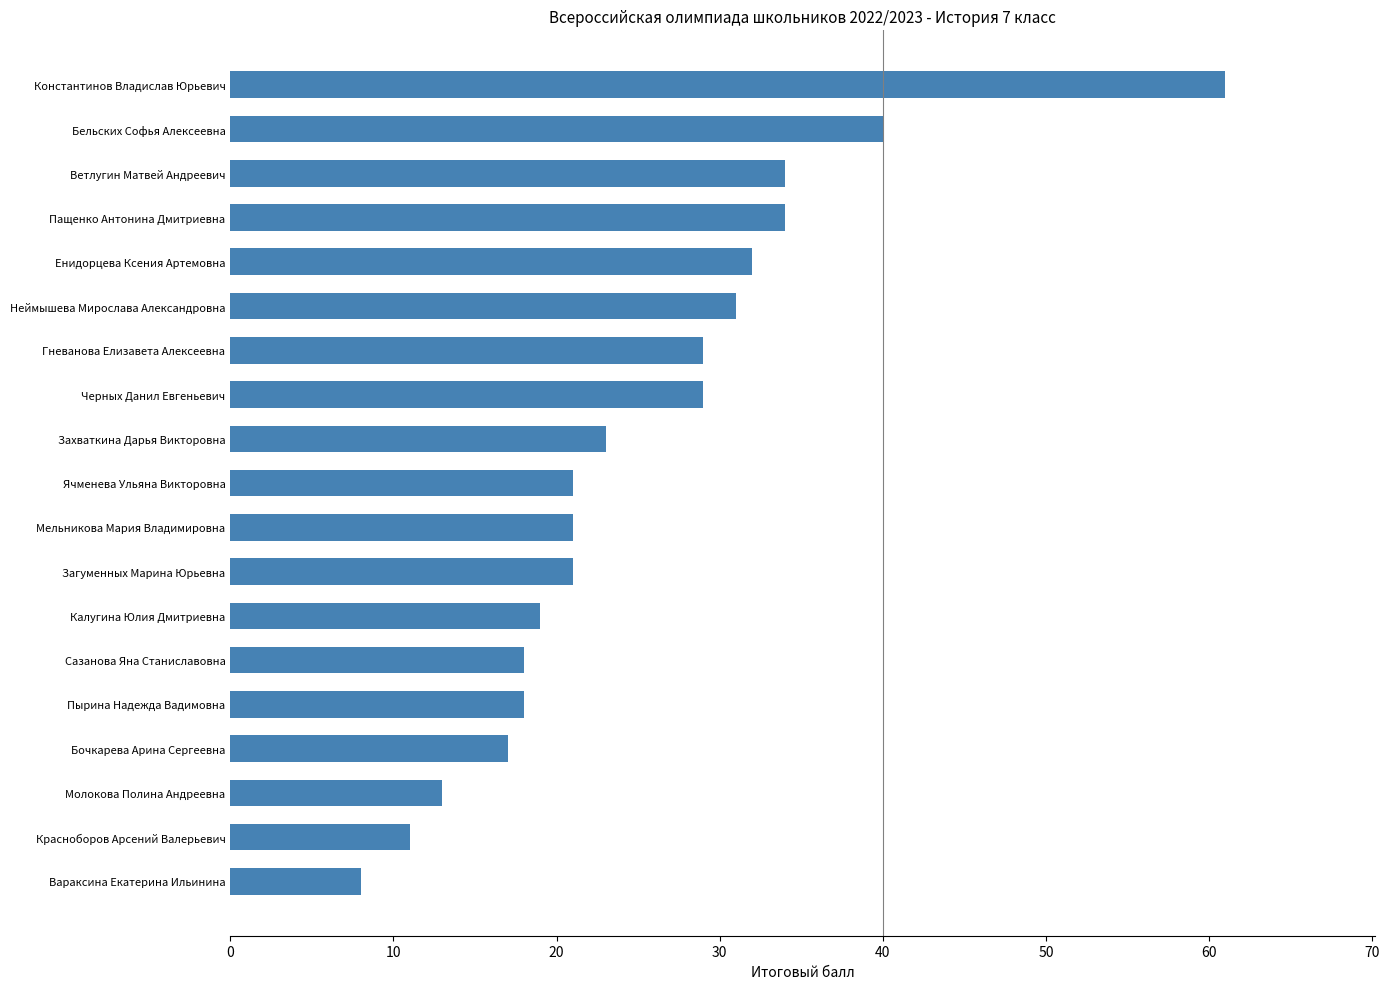

What value does the data have at Пырина Надежда Вадимовна, to the nearest 5?

20